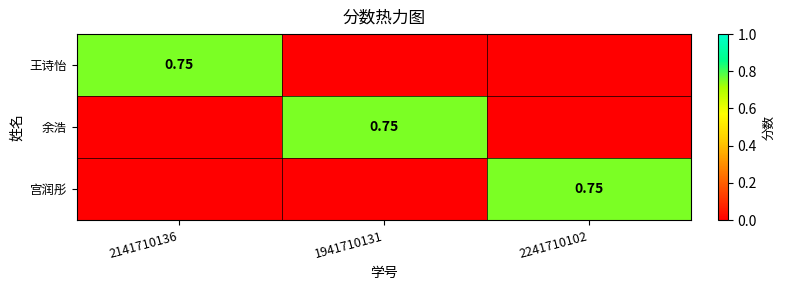

The 王诗怡 series shows 0.0 at 1941710131. True or false?

True